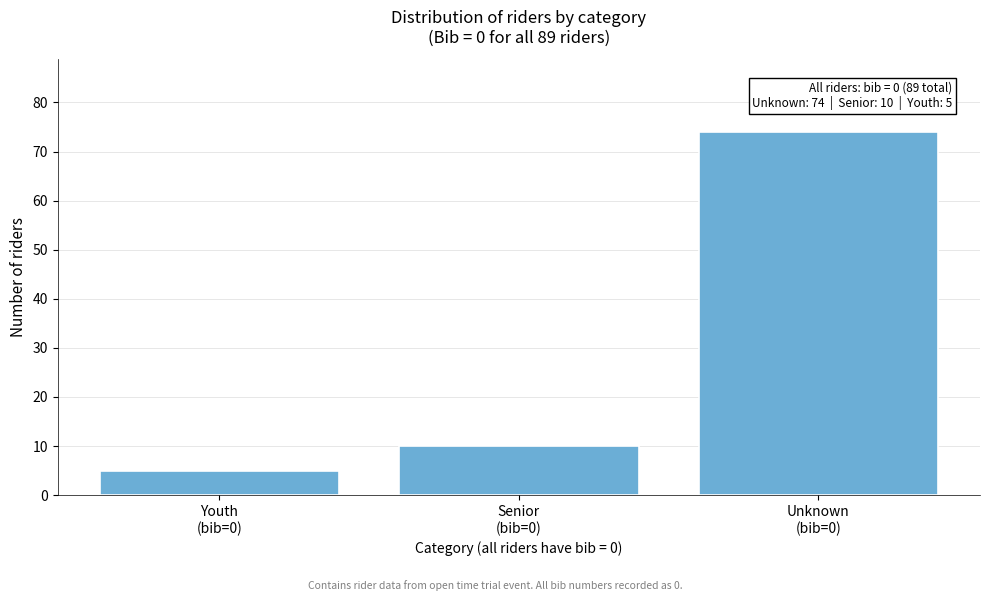

Reading left to right, transcribe all the data shown in this chart.

5	10	74